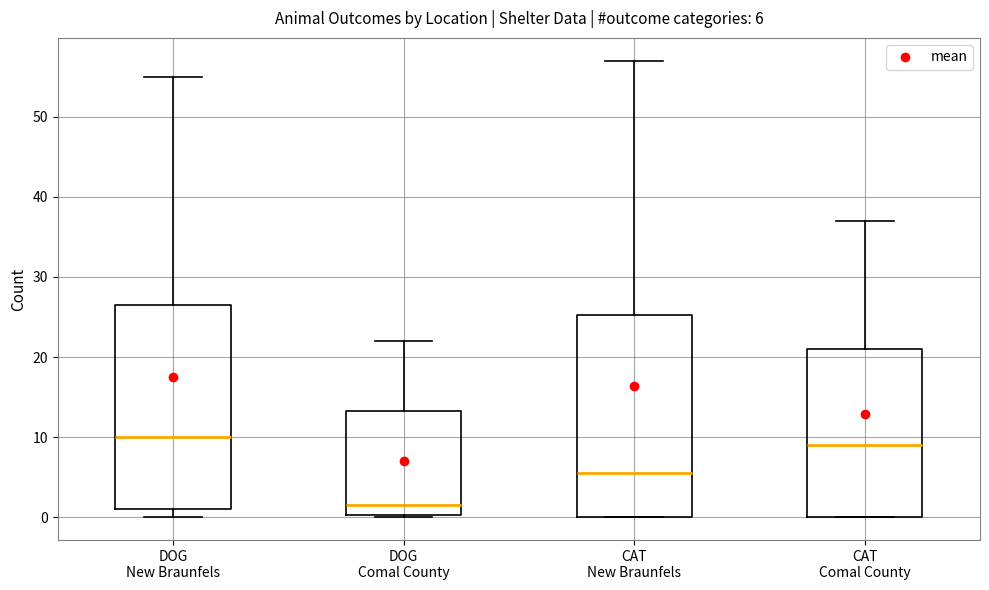

Which box's median line is the highest?

DOG New Braunfels